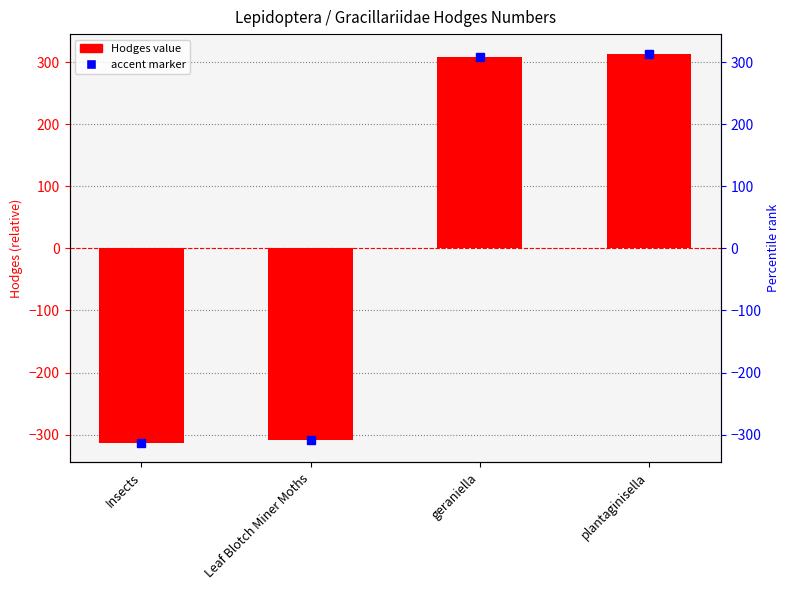

Are the bars grouped side by side (vs. stacked)?

No